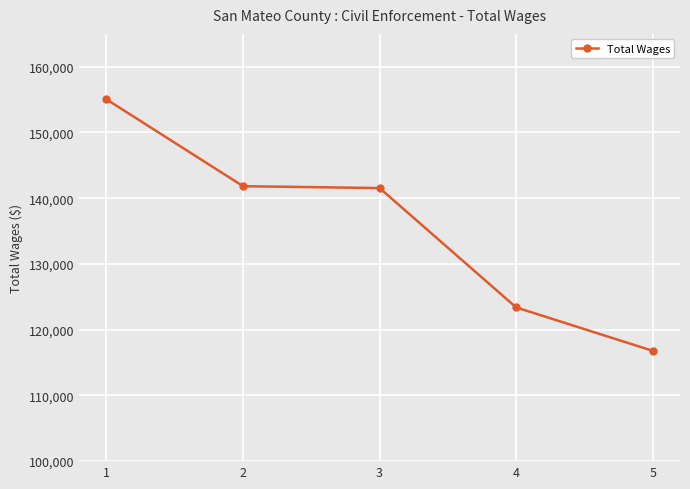

Reading left to right, list all the values displayed in this chart.

1=155039	2=141830	3=141545	4=123388	5=116783